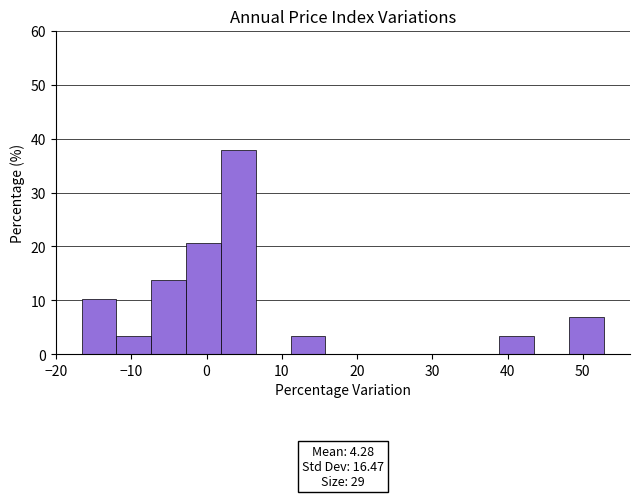

Which range on the x-axis has the tallest bar?

2 to 7